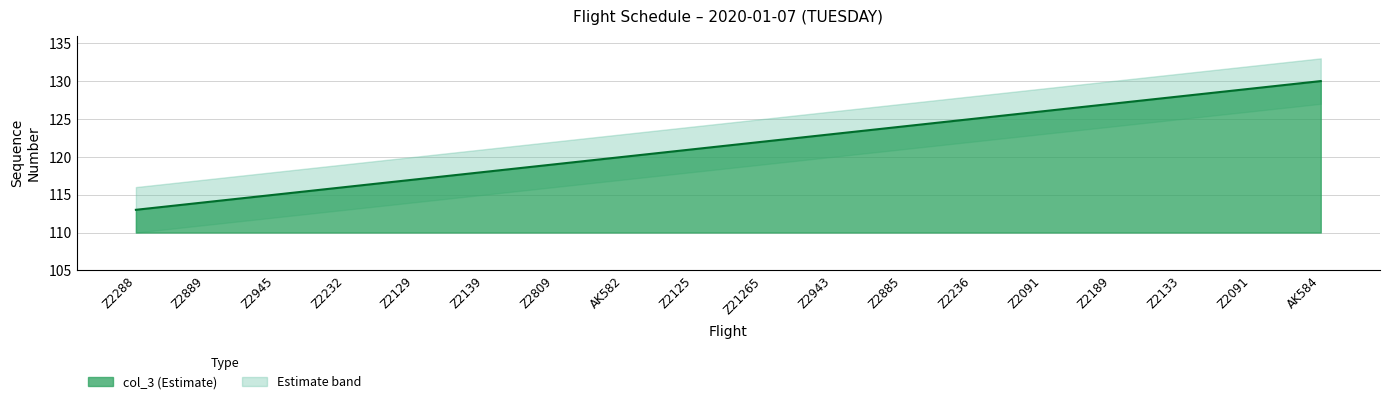

What is the label of the 4th point from the right?

Z2189